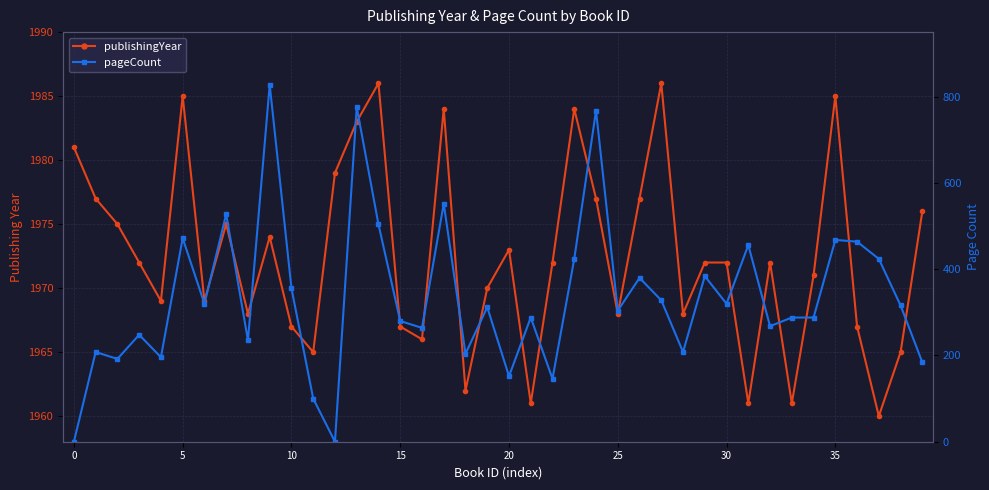

What is the value of the pageCount point at the 33rd from the left?

268